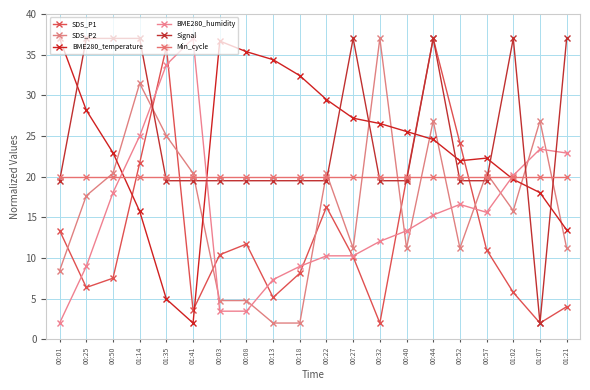

What are all the series names shown in the legend?

SDS_P1, SDS_P2, BME280_temperature, BME280_humidity, Signal, Min_cycle